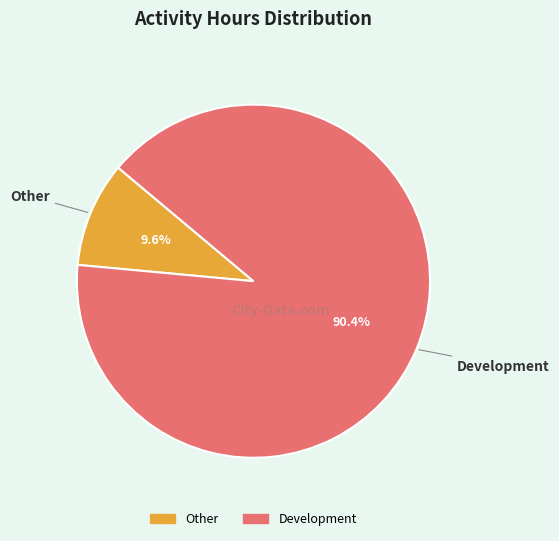

Between Development and Other, which is larger?

Development